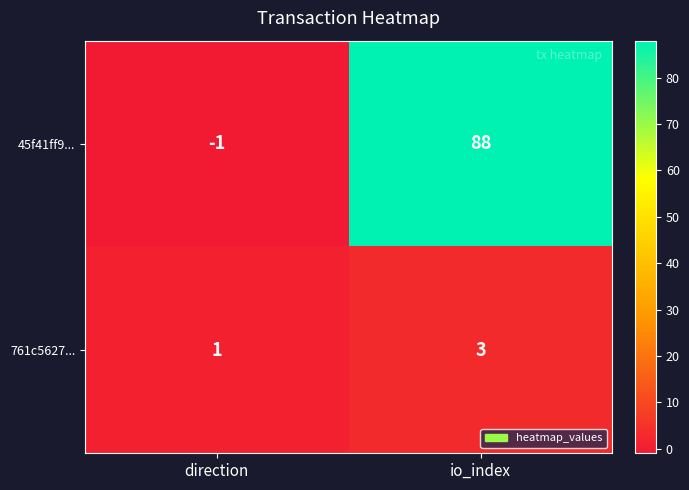

True or false: 761c5627... has a value of 4 at io_index.

False